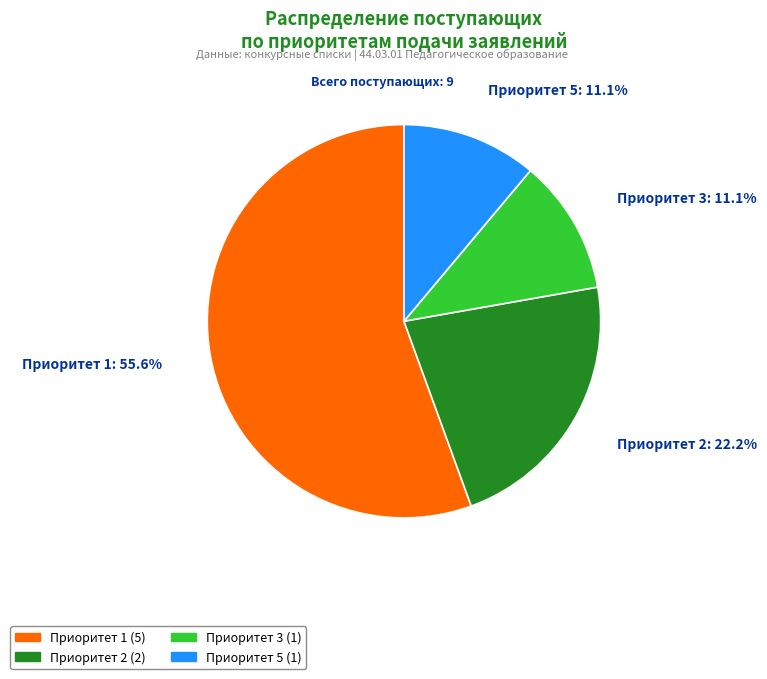

Is there any slice that represents more than half of the pie?

Yes